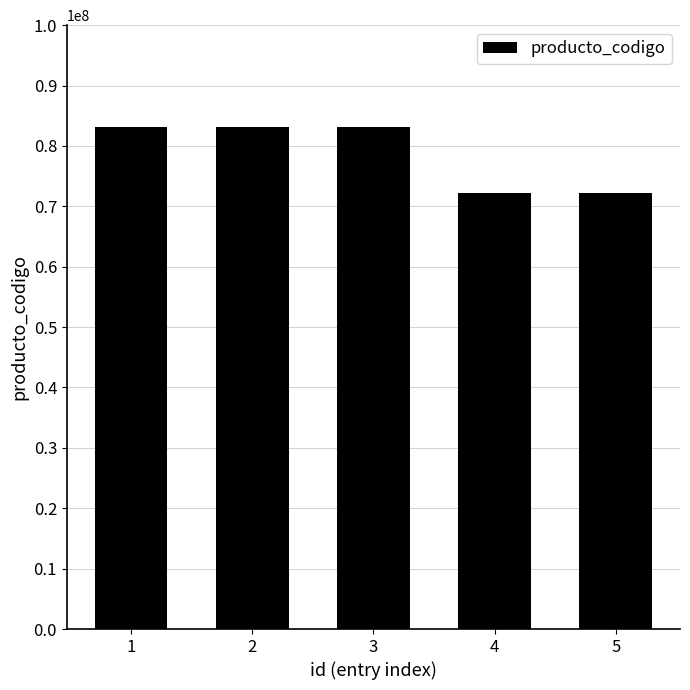

What is the smallest value displayed?

72131601